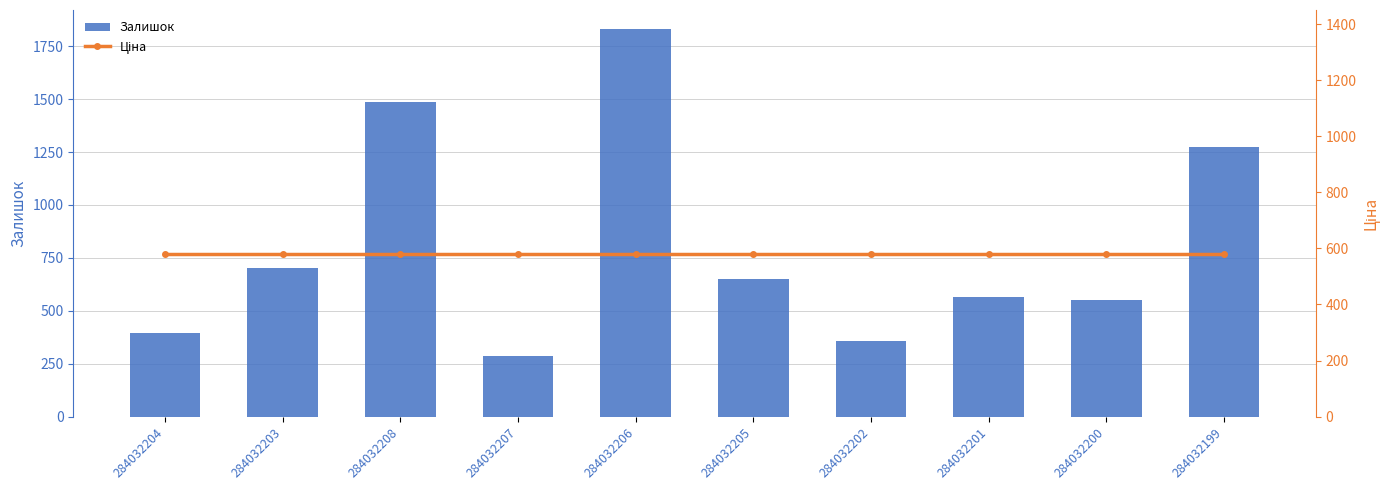

Which label corresponds to the largest value in the chart?

284032206